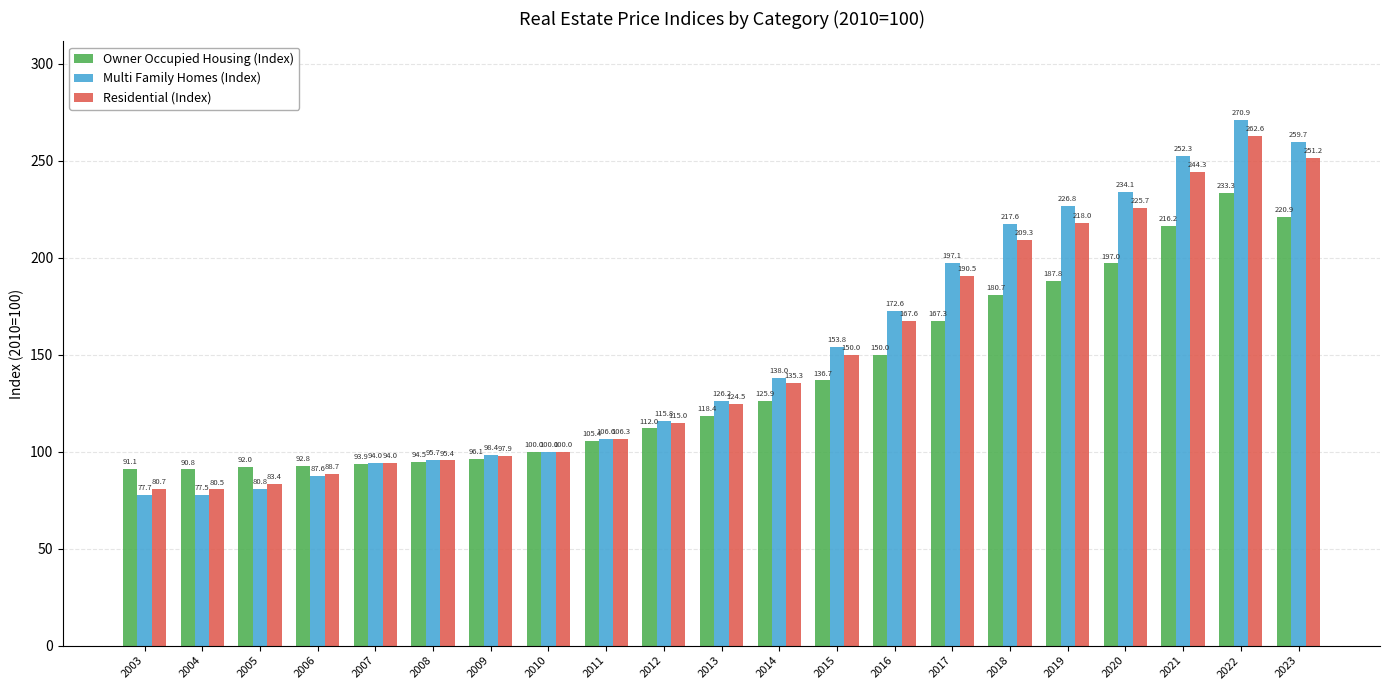

Where does the Residential (Index) series first go above 124?

2013